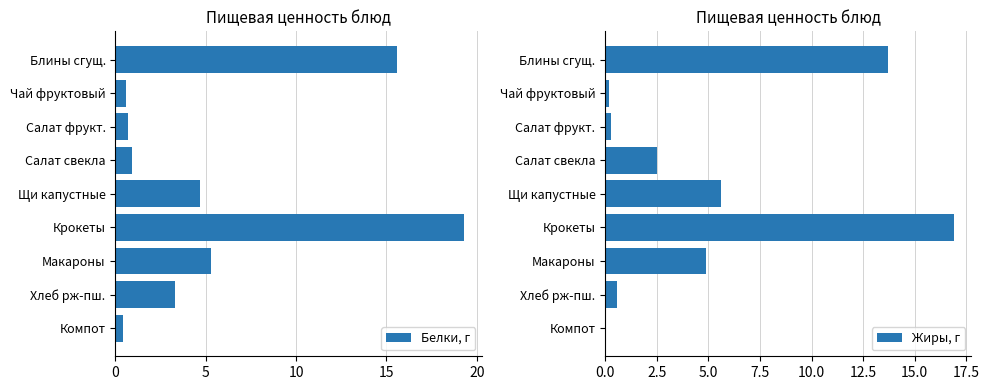

Which series has the widest spread of values?

Белки, г